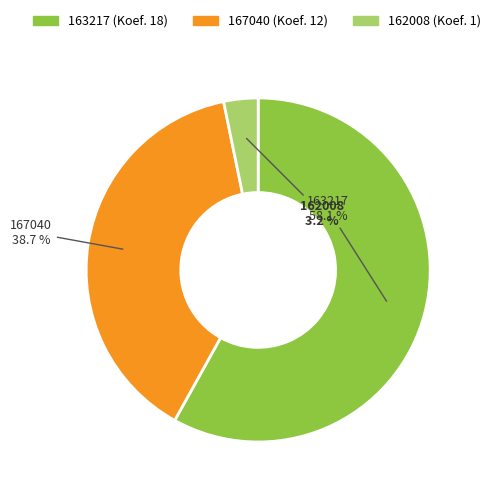

To the nearest percent, what portion does 163217 represent?

58%